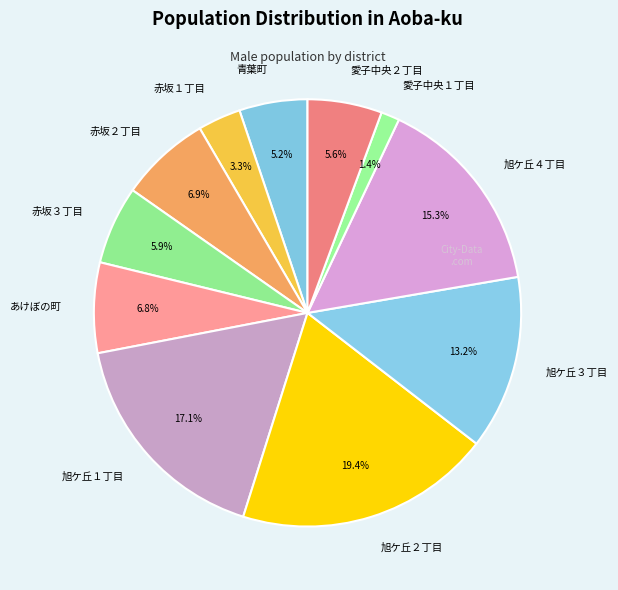

Is there any slice that represents more than half of the pie?

No